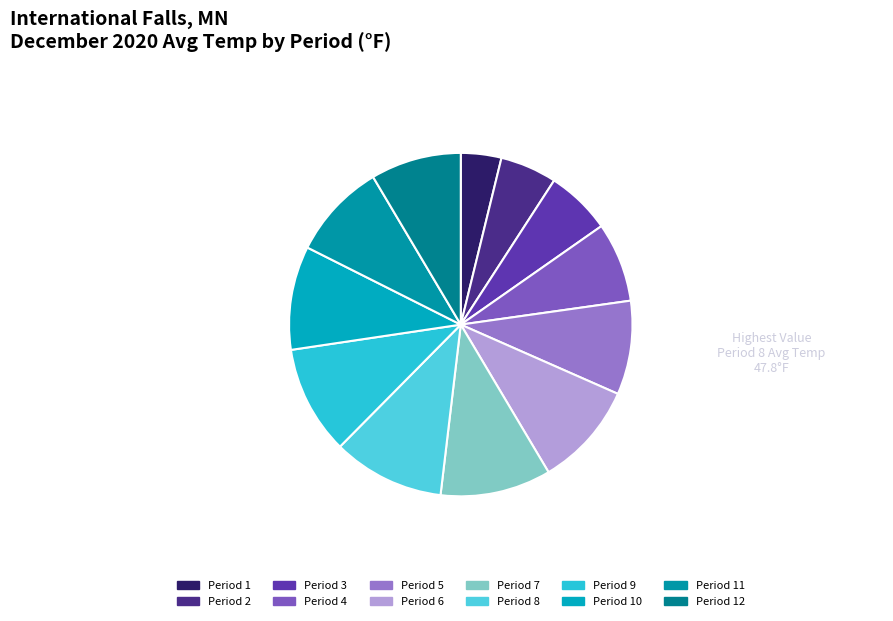

Count the number of slices in the pie.

12